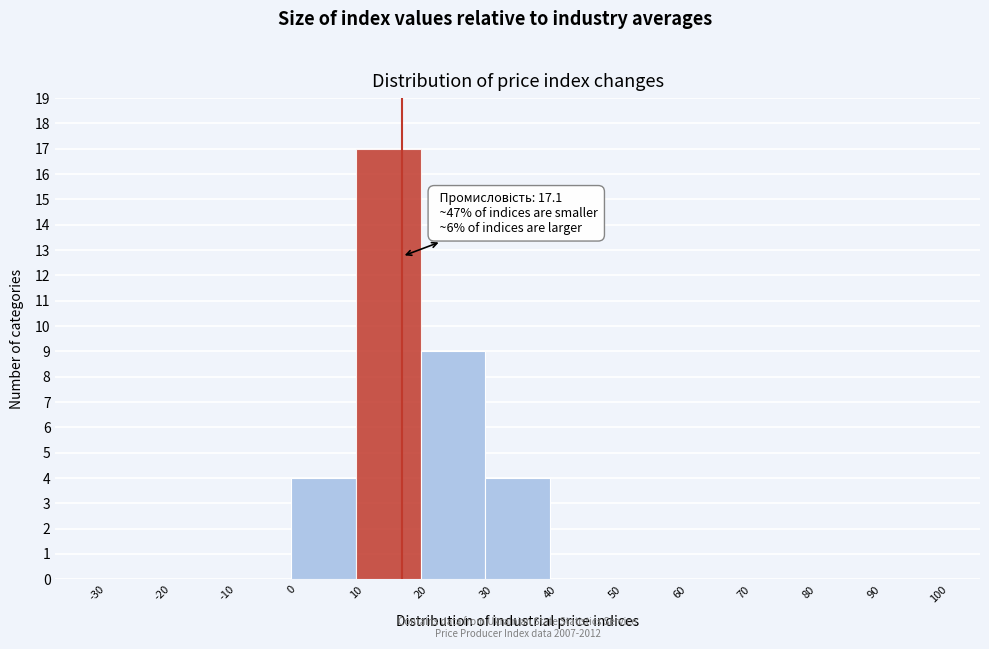

Over which range of the x-axis is the bar tallest?

10 to 20